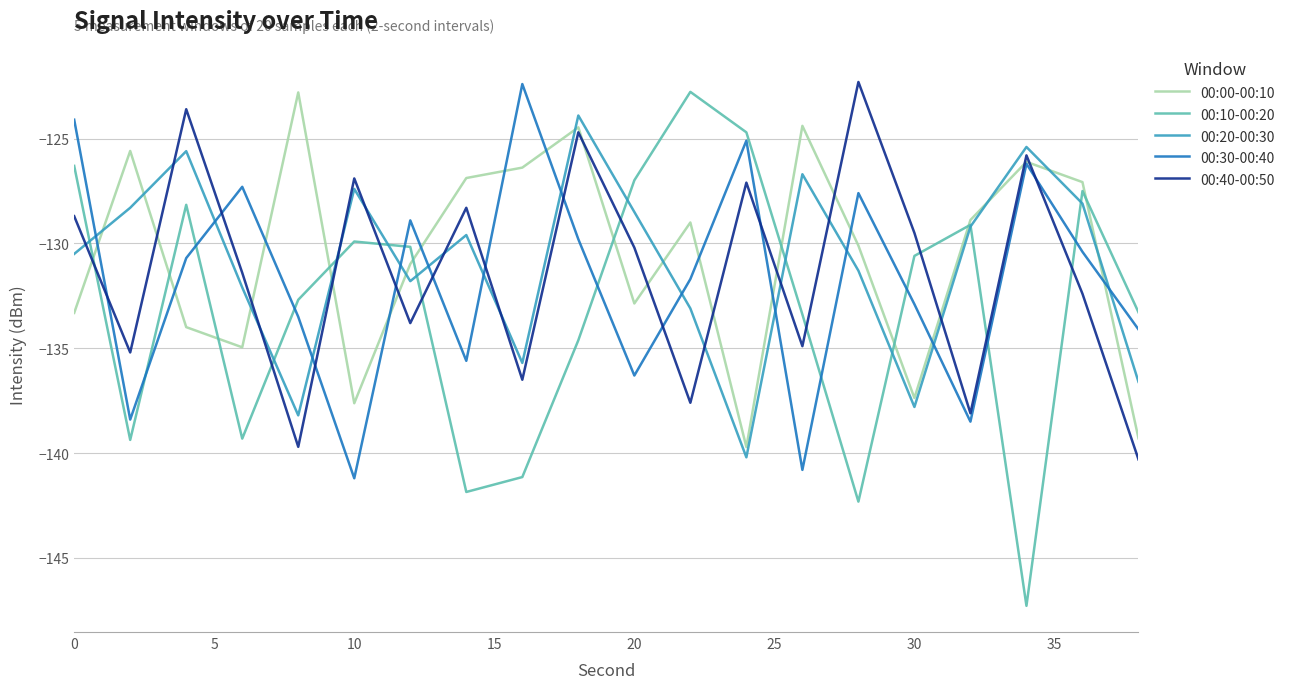

What is the greatest value displayed?

-122.3